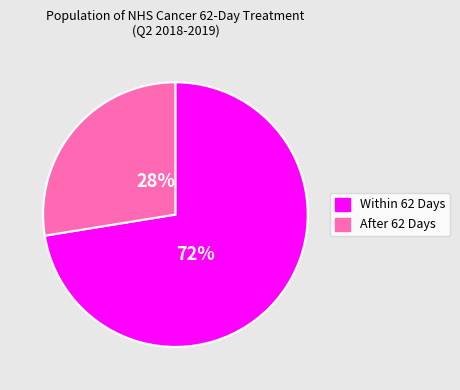

Does any single category account for the majority?

Yes